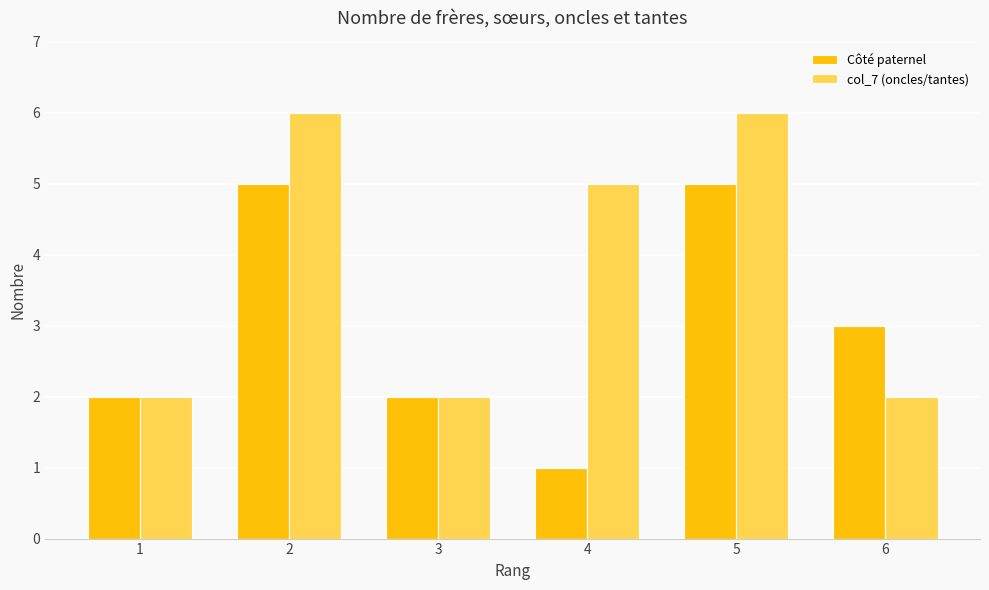

How many bars are there in each group?

2